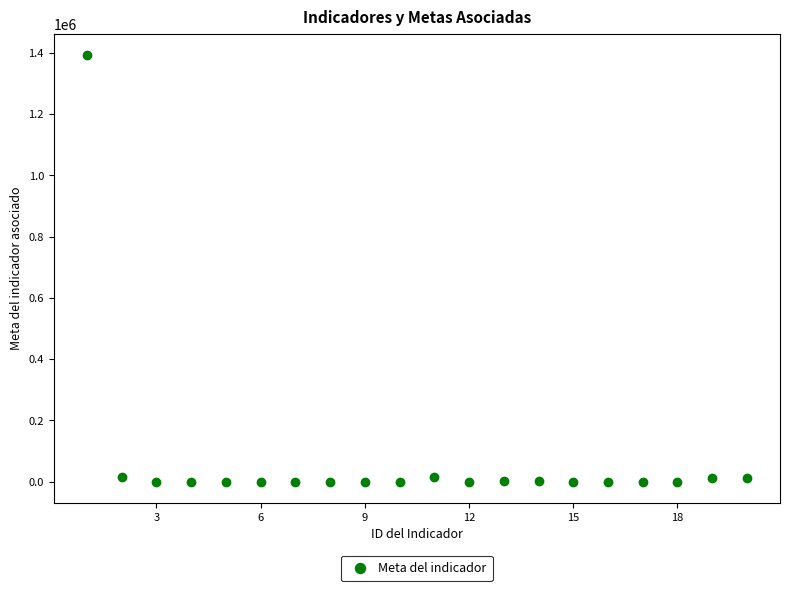

What is the range of Y values (max minus min)?

1392800